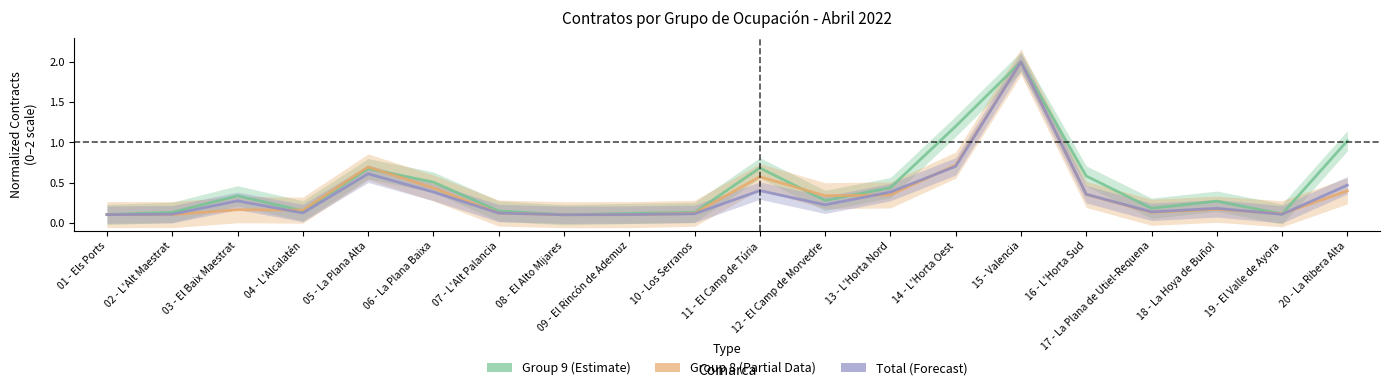

What position from the right is 11 - El Camp de Túria?

10